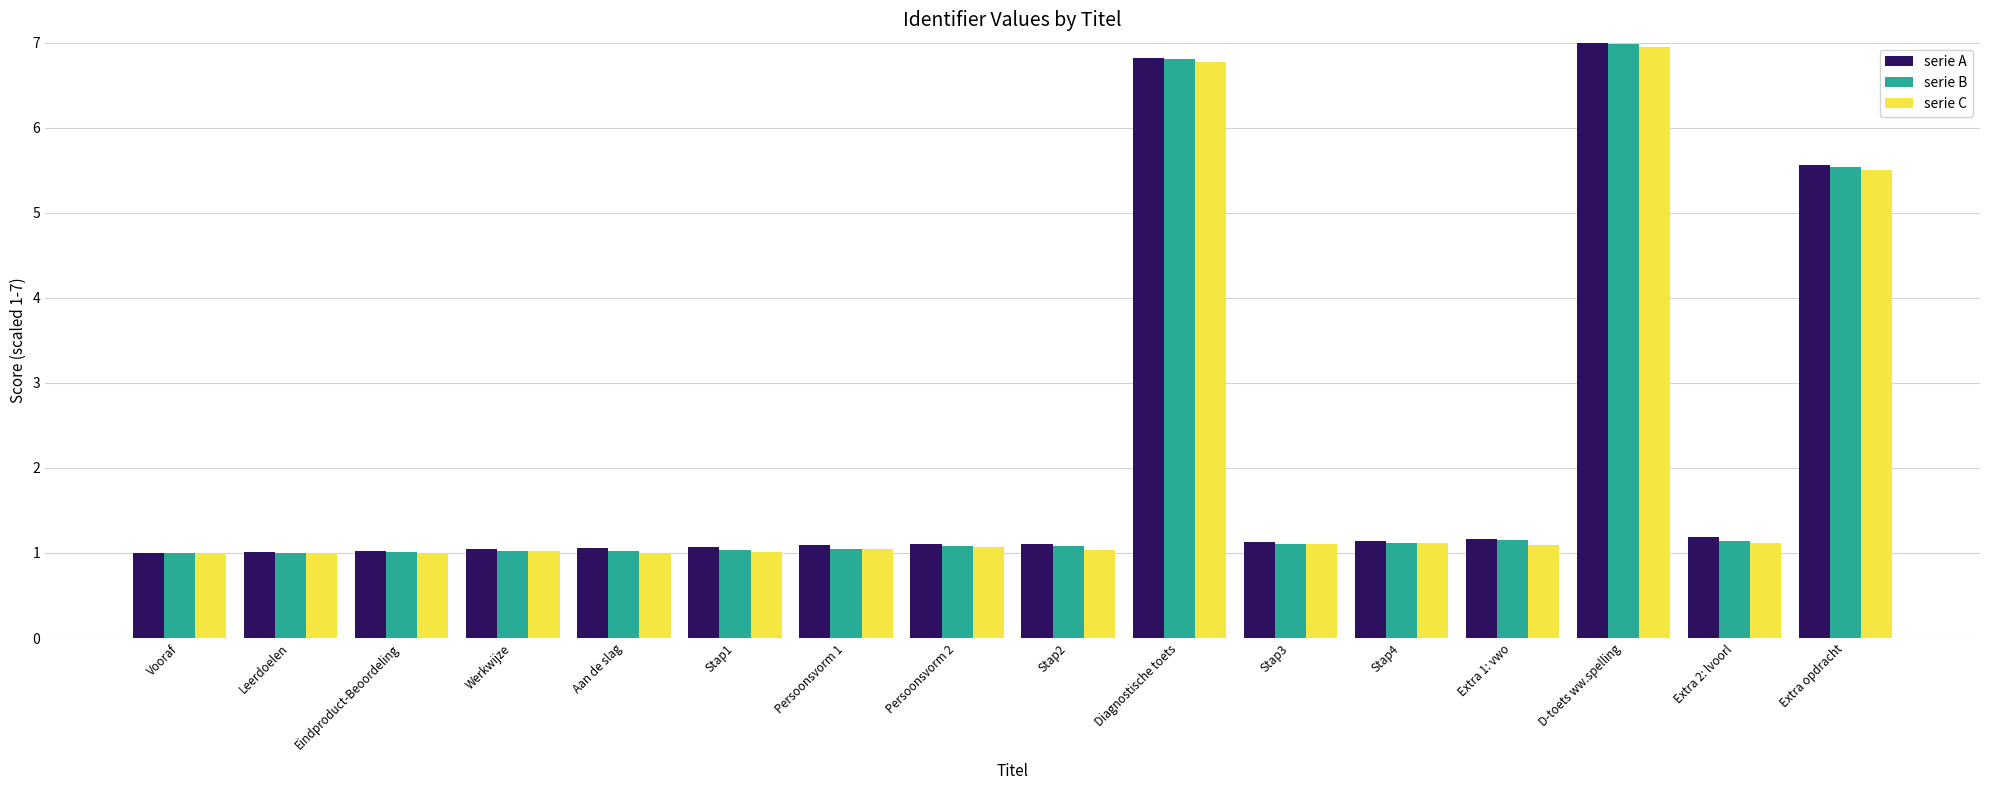

Which series changed the most between Stap2 and Diagnostische toets?

serie C